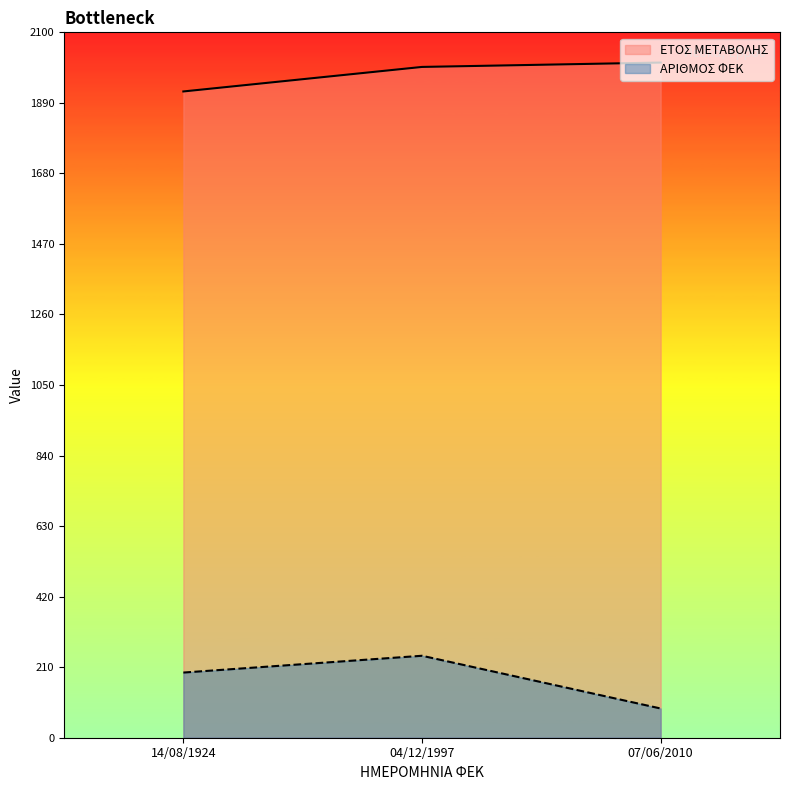

What is the label of the 2nd point from the right?

04/12/1997